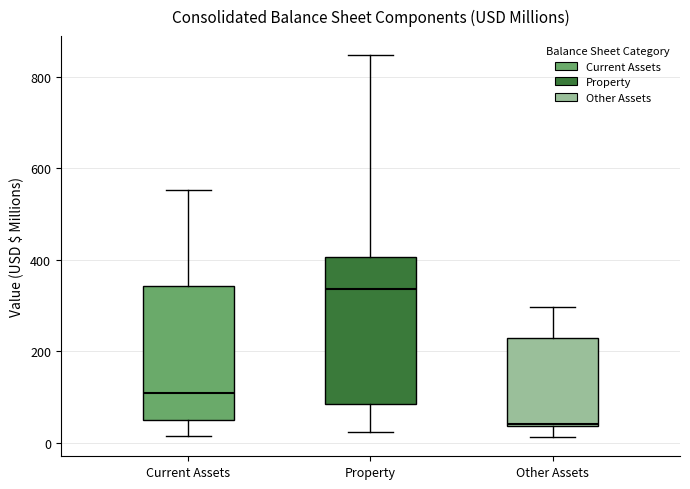

Which box has the lowest median line?

Other Assets